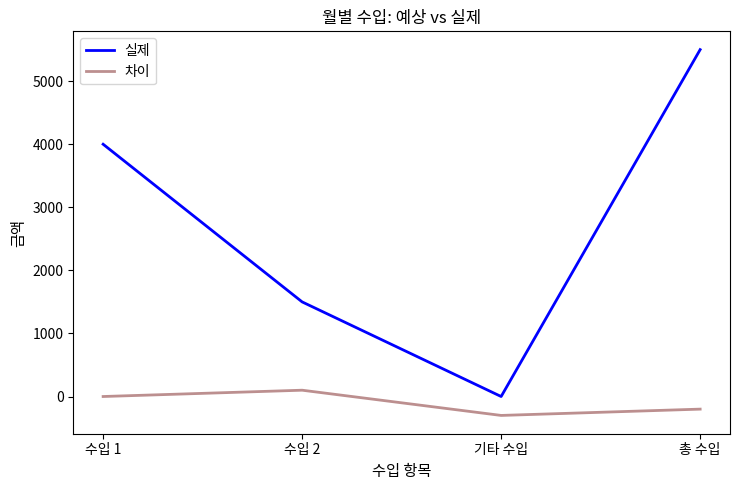

True or false: 실제 has more than 1 interior local peaks.

False